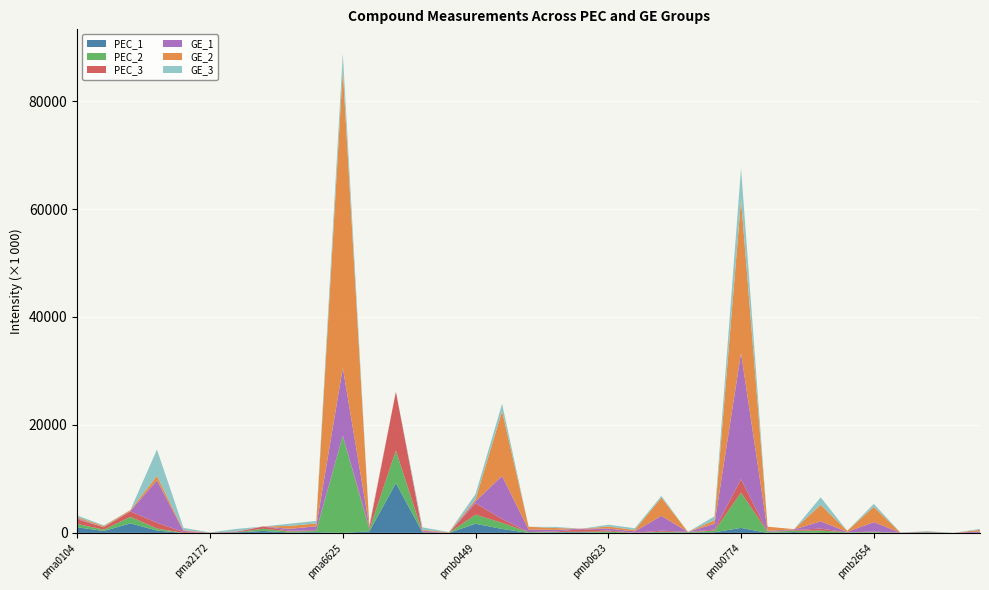

Reading left to right, what are all the values shown in this chart?

PEC_1: pma0104=1040000	pma0110=353000	pma0149=1770000	pma0675=425000	pma0795=9	pma2172=18400	pma3499=104000	pma6298=359000	pma6373=79200	pma6561=139000	pma6625=9	pmb0034=274000	pmb0069=9220000	pmb0128=110000	pmb0242=9	pmb0449=1690000	pmb0464=729000	pmb0468=9	pmb0563=112000	pmb0605=123000	pmb0623=9	pmb0709=9	pmb0711=61000	pmb0720=48200	pmb0764=124000	pmb0774=925000	pmb0835=9	pmb1452=146000	pmb2507=9	pmb2601=9	pmb2654=52400	pmb2795=3550	pmb2831=69400	pmb2973=3680	pmb2987=9
PEC_2: pma0104=610000	pma0110=252000	pma0149=1200000	pma0675=383000	pma0795=9	pma2172=19900	pma3499=9	pma6298=407000	pma6373=182000	pma6561=216000	pma6625=18000000	pmb0034=346000	pmb0069=6040000	pmb0128=9	pmb0242=9	pmb0449=1690000	pmb0464=1120000	pmb0468=154000	pmb0563=52900	pmb0605=87700	pmb0623=240000	pmb0709=9	pmb0711=154000	pmb0720=82000	pmb0764=302000	pmb0774=6540000	pmb0835=199000	pmb1452=250000	pmb2507=437000	pmb2601=86300	pmb2654=122000	pmb2795=4420	pmb2831=80200	pmb2973=2920	pmb2987=9
PEC_3: pma0104=868000	pma0110=442000	pma0149=1010000	pma0675=1080000	pma0795=145000	pma2172=17800	pma3499=88200	pma6298=423000	pma6373=125000	pma6561=112000	pma6625=9	pmb0034=330000	pmb0069=10900000	pmb0128=115000	pmb0242=9	pmb0449=2100000	pmb0464=719000	pmb0468=9	pmb0563=91300	pmb0605=470000	pmb0623=189000	pmb0709=27500	pmb0711=199000	pmb0720=51800	pmb0764=189000	pmb0774=2470000	pmb0835=9	pmb1452=130000	pmb2507=362000	pmb2601=9	pmb2654=68200	pmb2795=2480	pmb2831=71700	pmb2973=9	pmb2987=9
GE_1: pma0104=167000	pma0110=9	pma0149=80500	pma0675=7850000	pma0795=206000	pma2172=13000	pma3499=60000	pma6298=9	pma6373=367000	pma6561=749000	pma6625=12600000	pmb0034=214000	pmb0069=9	pmb0128=198000	pmb0242=9	pmb0449=387000	pmb0464=7990000	pmb0468=449000	pmb0563=305000	pmb0605=98600	pmb0623=371000	pmb0709=251000	pmb0711=2740000	pmb0720=9	pmb0764=1060000	pmb0774=23400000	pmb0835=196000	pmb1452=115000	pmb2507=1340000	pmb2601=105000	pmb2654=1750000	pmb2795=27800	pmb2831=25500	pmb2973=9	pmb2987=258000
GE_2: pma0104=235000	pma0110=198000	pma0149=167000	pma0675=820000	pma0795=156000	pma2172=9	pma3499=47600	pma6298=9	pma6373=546000	pma6561=538000	pma6625=55200000	pmb0034=224000	pmb0069=9	pmb0128=148000	pmb0242=103000	pmb0449=343000	pmb0464=12000000	pmb0468=528000	pmb0563=340000	pmb0605=9	pmb0623=385000	pmb0709=265000	pmb0711=3370000	pmb0720=9	pmb0764=664000	pmb0774=28400000	pmb0835=747000	pmb1452=53600	pmb2507=3050000	pmb2601=189000	pmb2654=2820000	pmb2795=30400	pmb2831=9	pmb2973=9	pmb2987=307000
GE_3: pma0104=306000	pma0110=147000	pma0149=9	pma0675=4890000	pma0795=431000	pma2172=12400	pma3499=441000	pma6298=9	pma6373=410000	pma6561=462000	pma6625=3050000	pmb0034=9	pmb0069=9	pmb0128=454000	pmb0242=52100	pmb0449=984000	pmb0464=1360000	pmb0468=9	pmb0563=207000	pmb0605=9	pmb0623=330000	pmb0709=321000	pmb0711=324000	pmb0720=9	pmb0764=734000	pmb0774=5840000	pmb0835=9	pmb1452=9	pmb2507=1400000	pmb2601=9	pmb2654=566000	pmb2795=12100	pmb2831=59200	pmb2973=9	pmb2987=166000